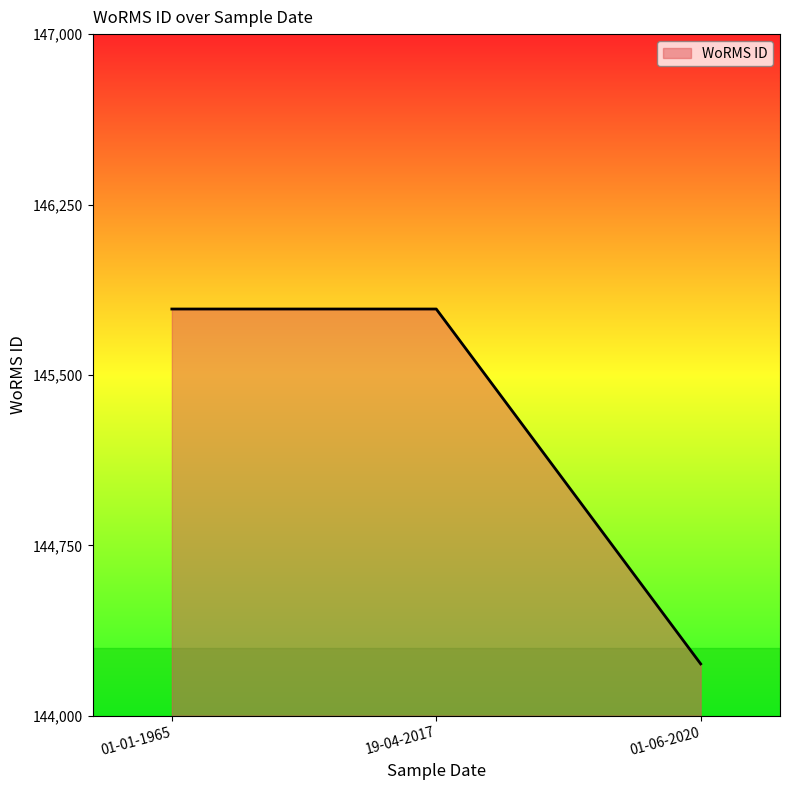

What is the change in value from 19-04-2017 to 01-06-2020?

-1562